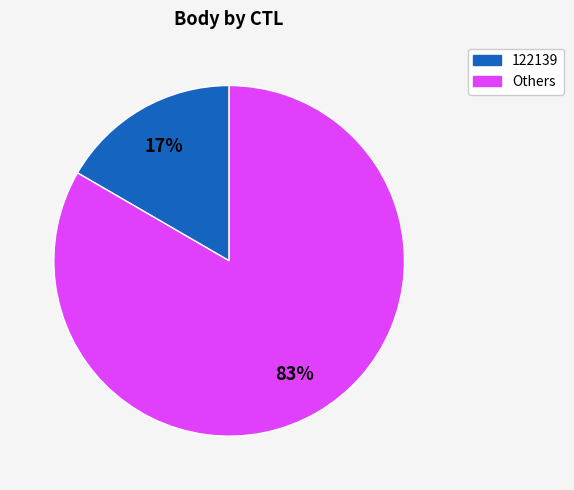

To the nearest percent, what is the average slice percentage?

50%